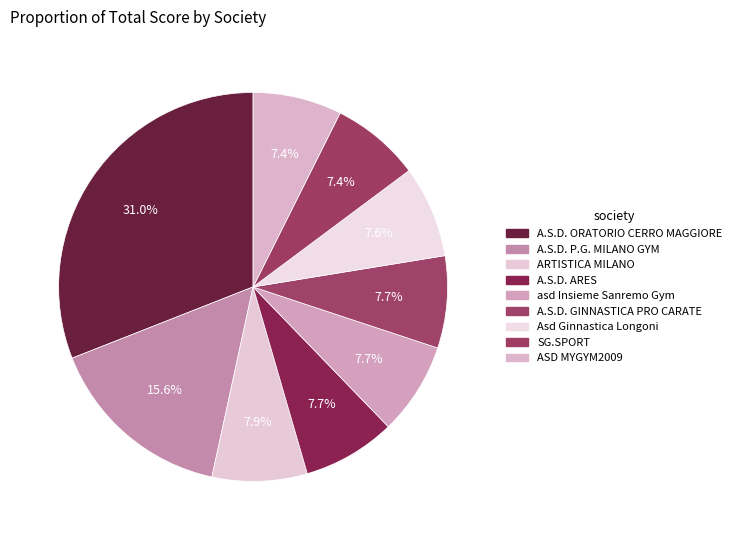

How many slices are in this pie chart?

9